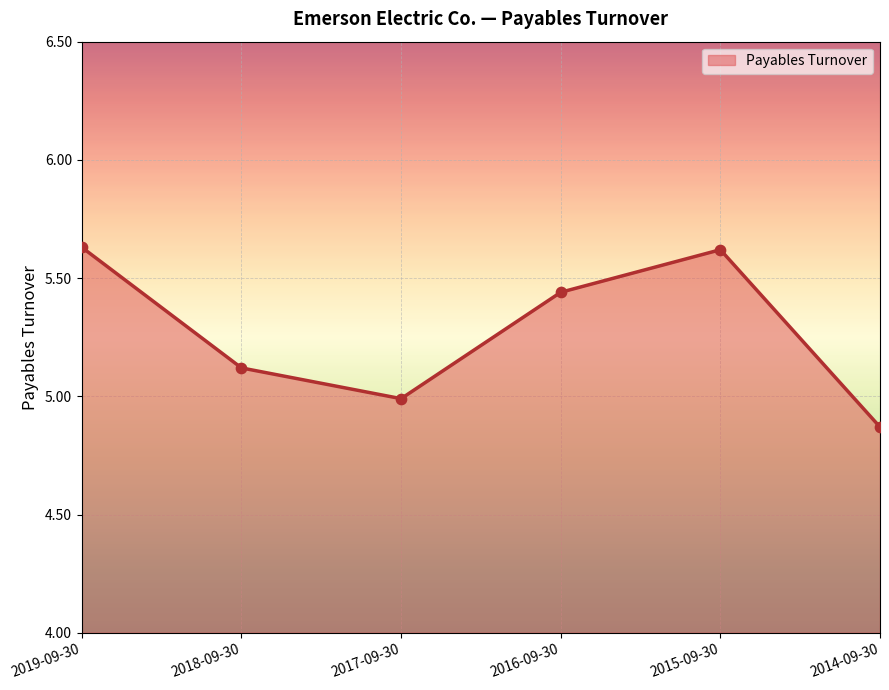

Approximately how many times larger is the value at 2017-09-30 compared to 2018-09-30?

1.0